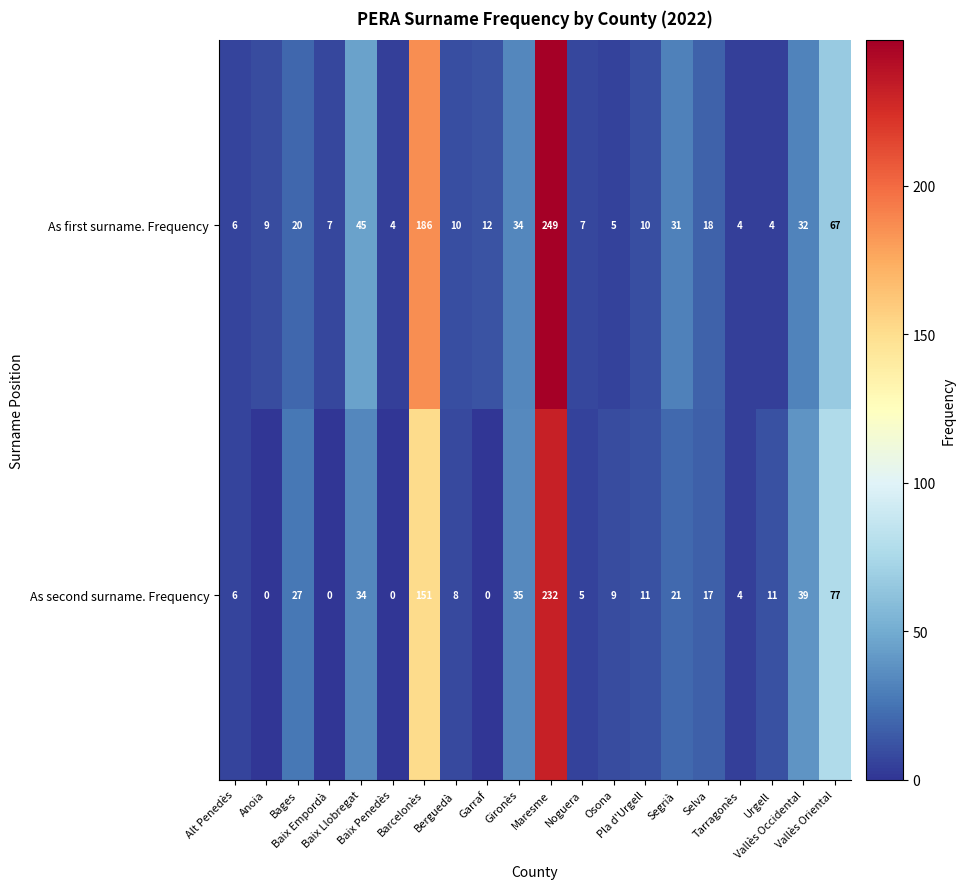

Which series has the largest total across all categories?

As first surname. Frequency